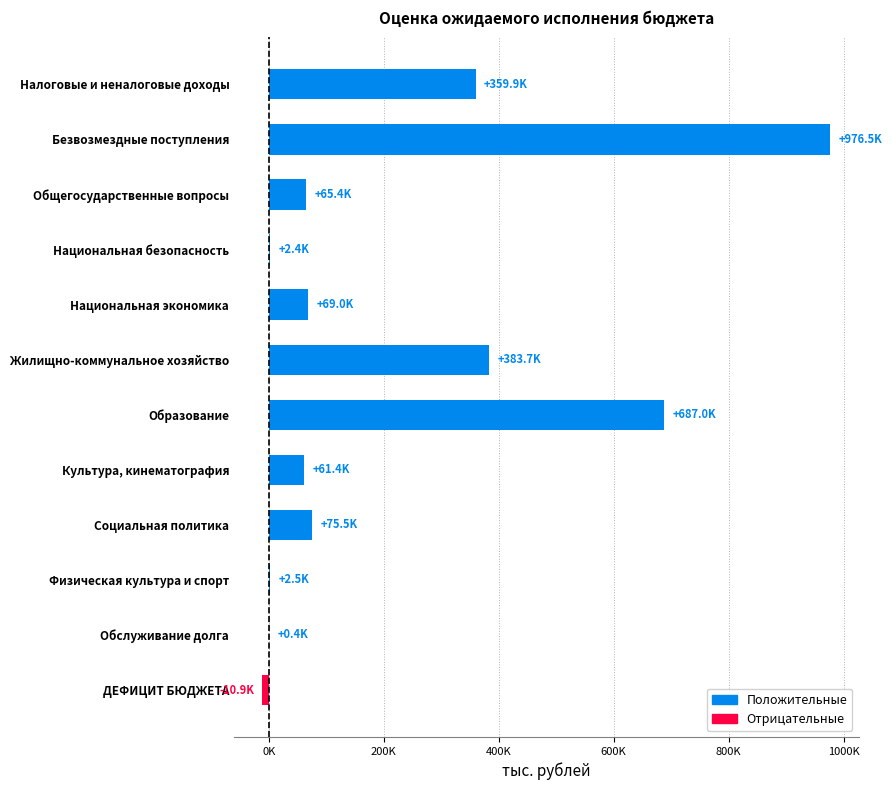

Are the bars horizontal?

Yes